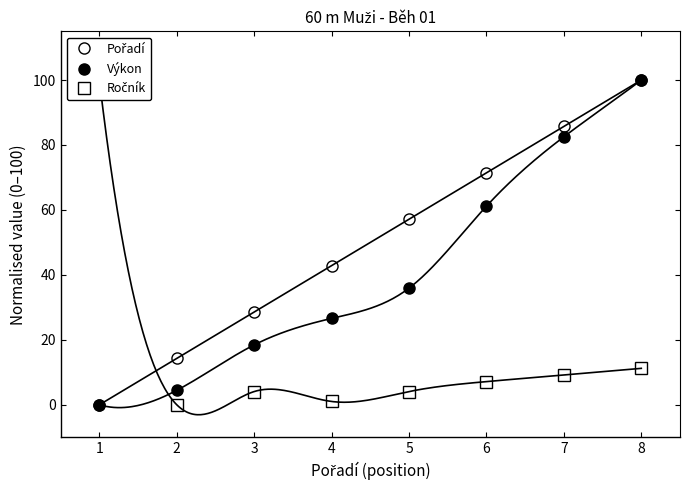

True or false: Pořadí and Ročník intersect in this chart.

True